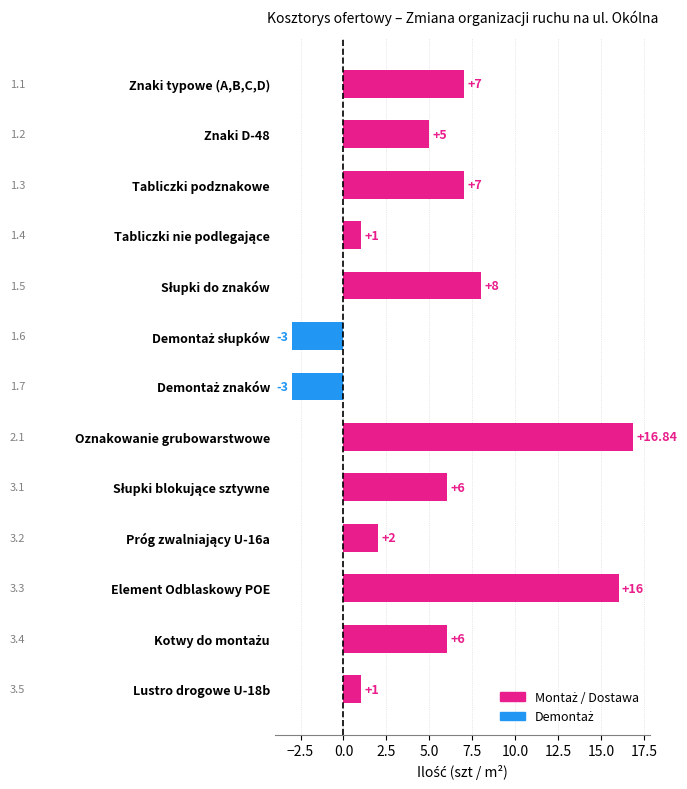

What is the sum of all values?

69.8